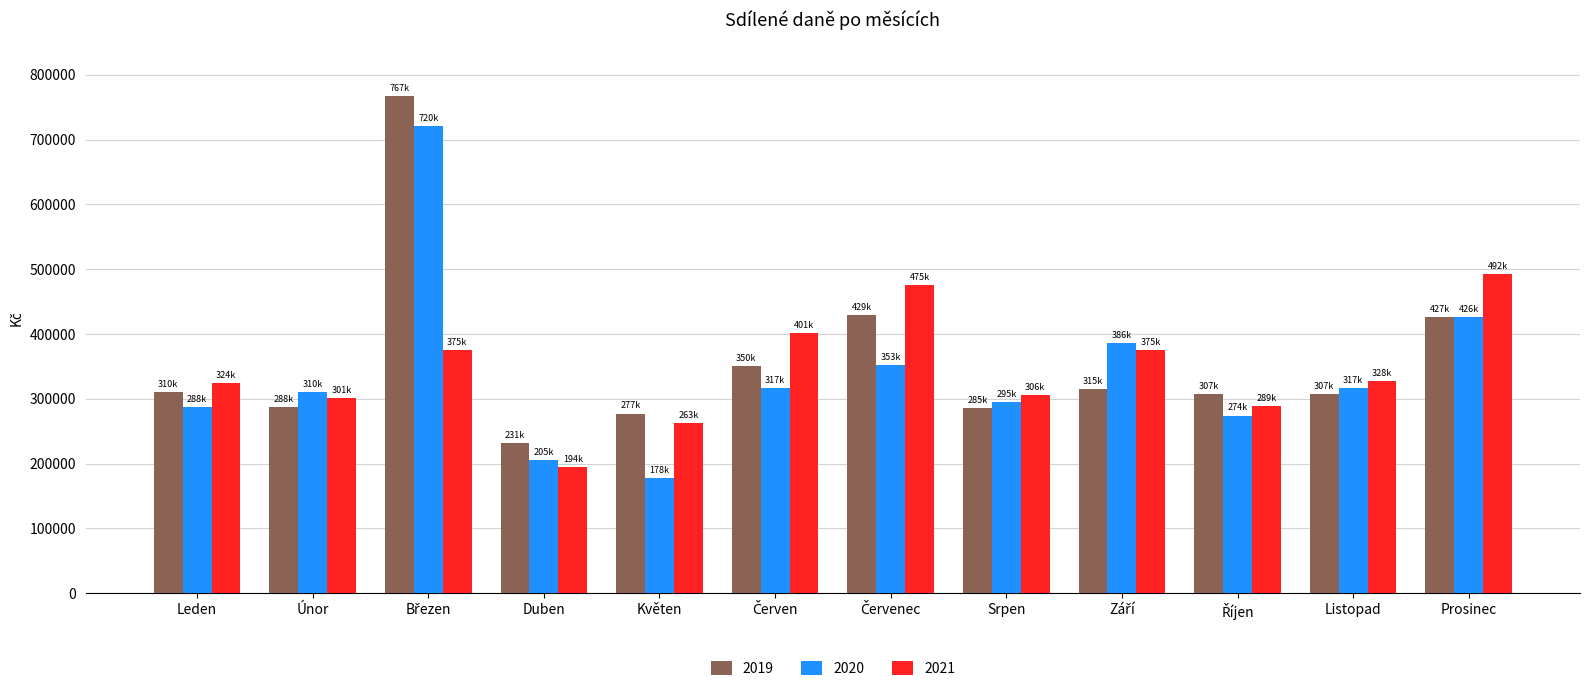

What is the sum of the 2021 values at Únor and Srpen?

606464.3